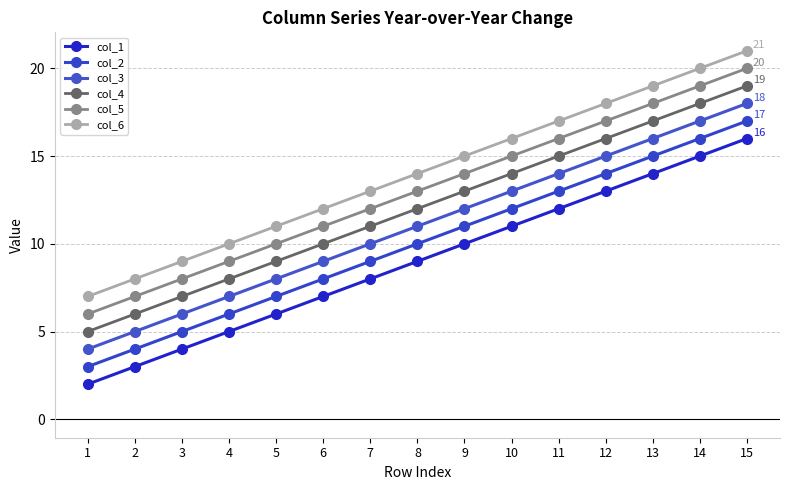

How many lines are shown in the chart?

6